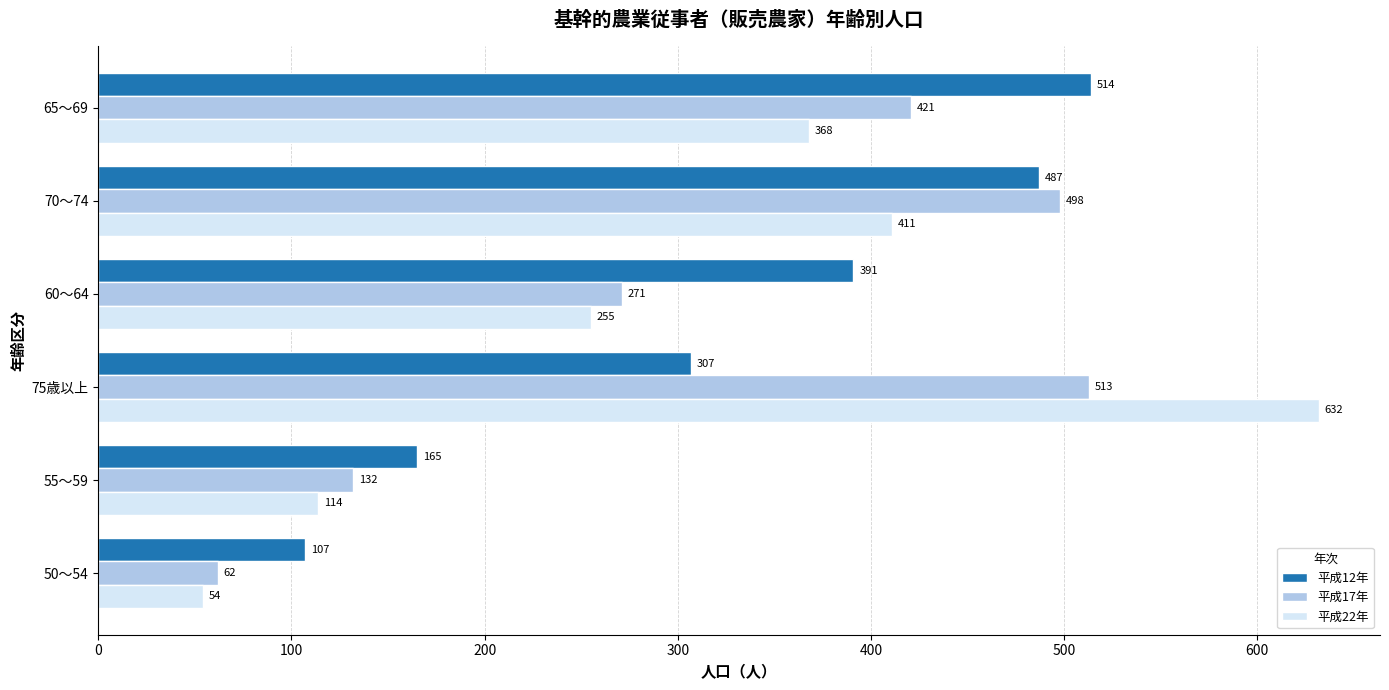

What is the difference between the maximum and minimum values in the 平成22年 series?

578